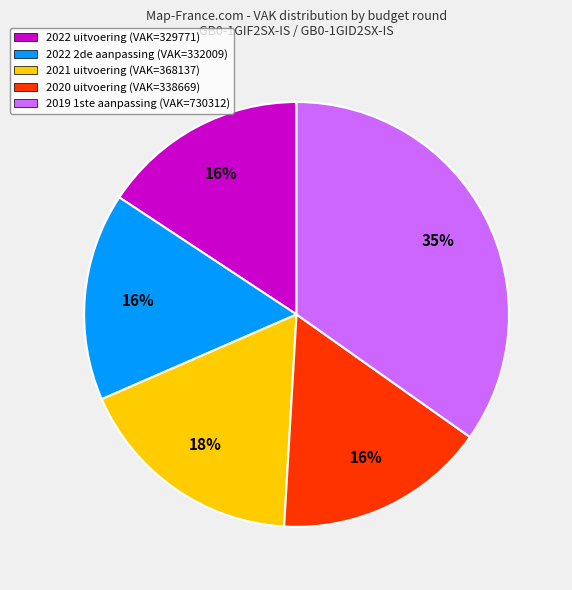

To the nearest percent, what percentage of the pie is 2021 uitvoering?

18%